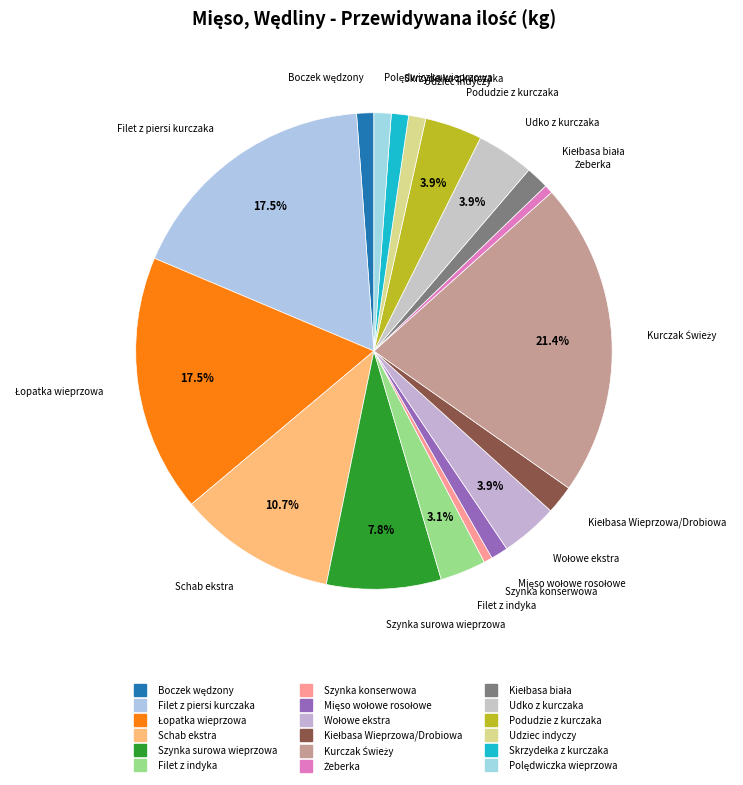

Combined, what portion of the pie is Schab ekstra and Filet z piersi kurczaka?

28.2%